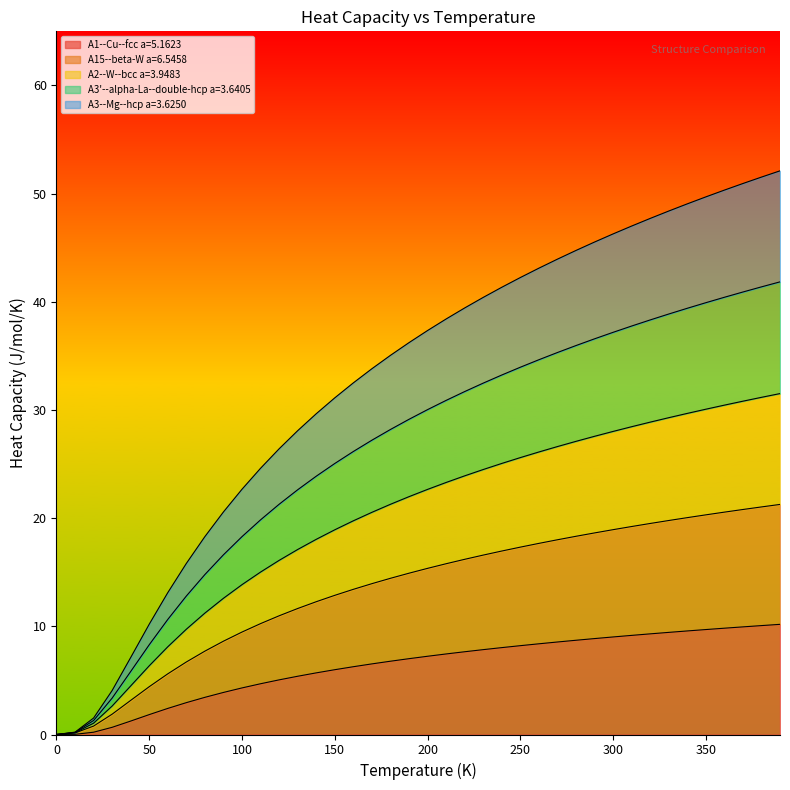

How many distinct data groups are displayed?

5